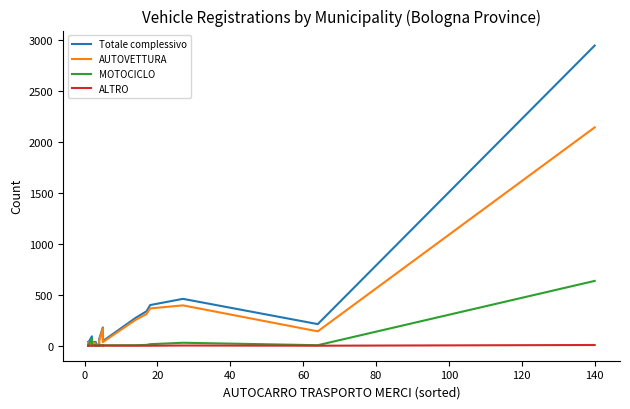

How many data points does each series have?

29